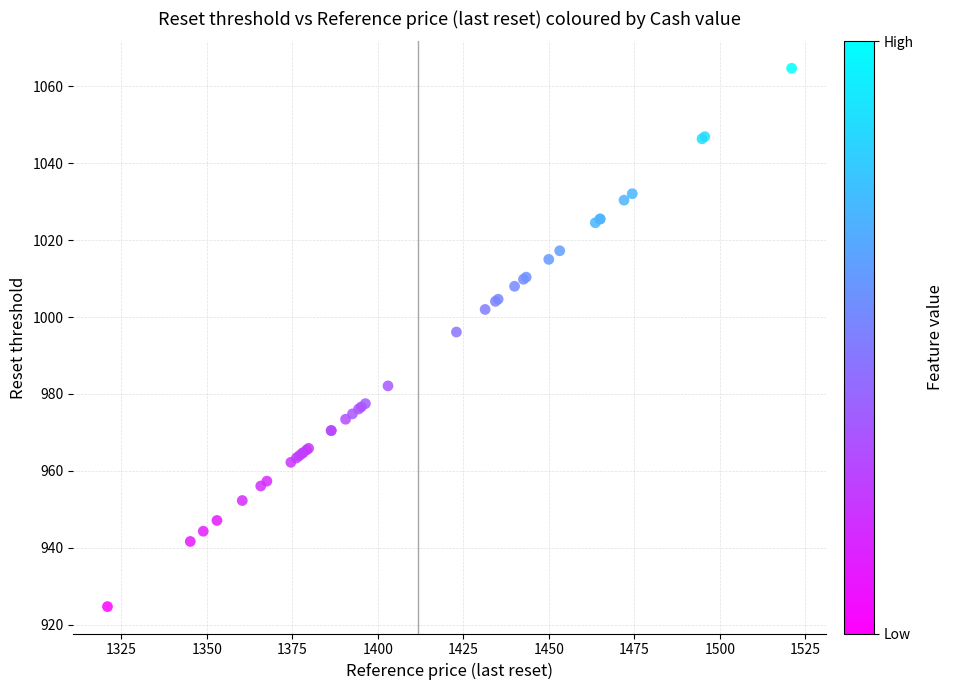

What Y value in the scatter plot is closest to 994?

996.1